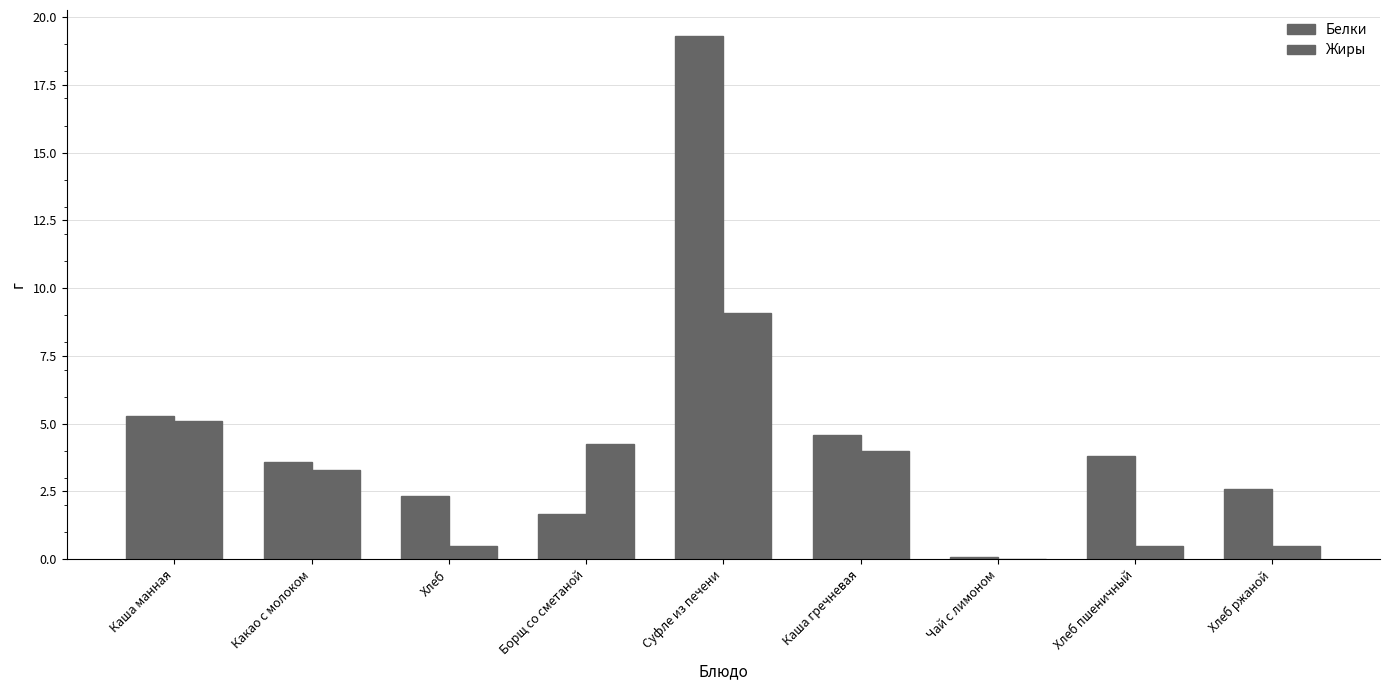

Does the chart contain stacked bars?

No